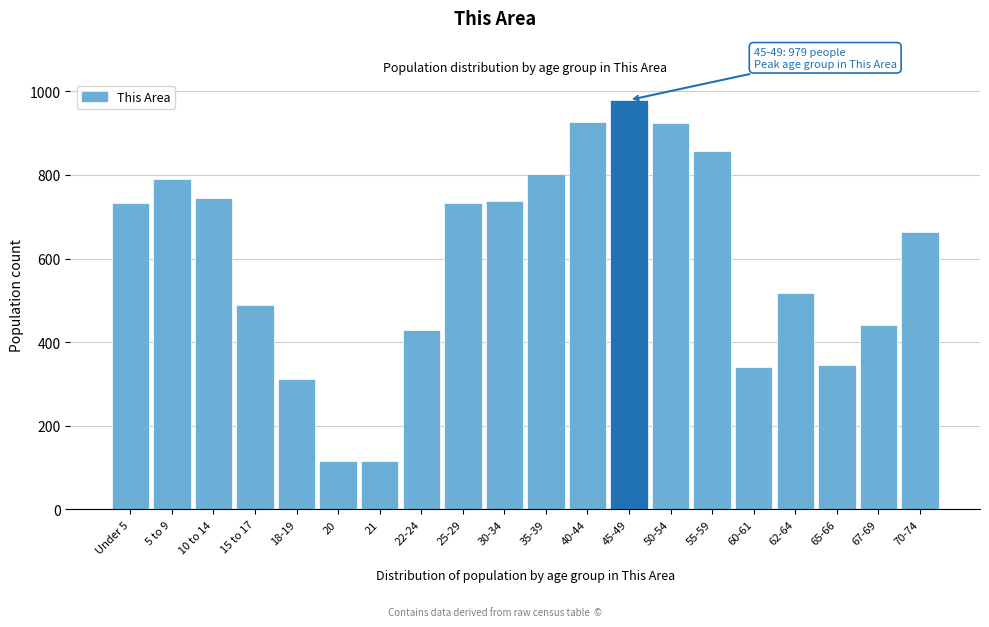

Which has a higher value, 20 or 60-61?

60-61